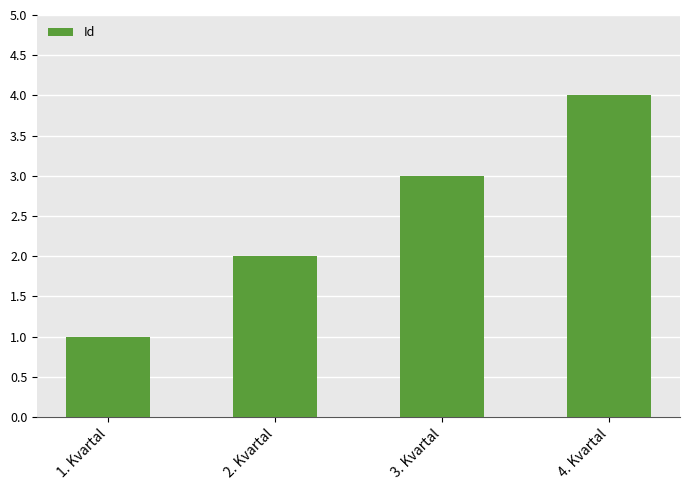

What is the difference between the maximum and minimum values?

3